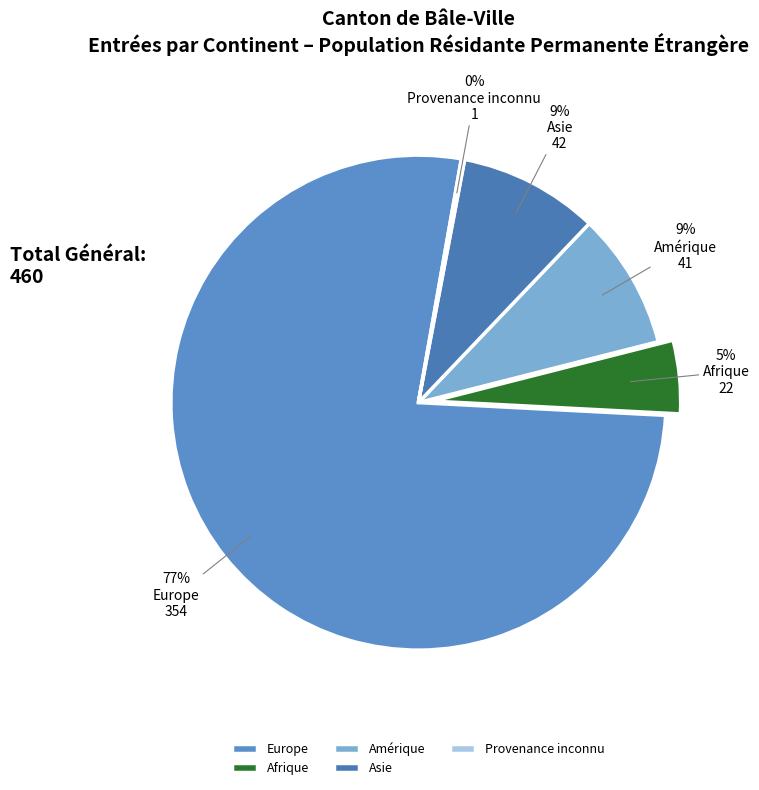

How much of the chart is everything except Asie?

90.9%